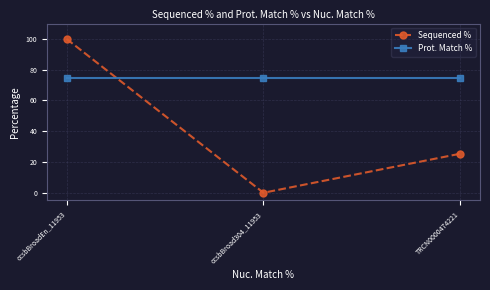

What is the spread (max minus min) of values at ccsbBroad304_11953?

74.8